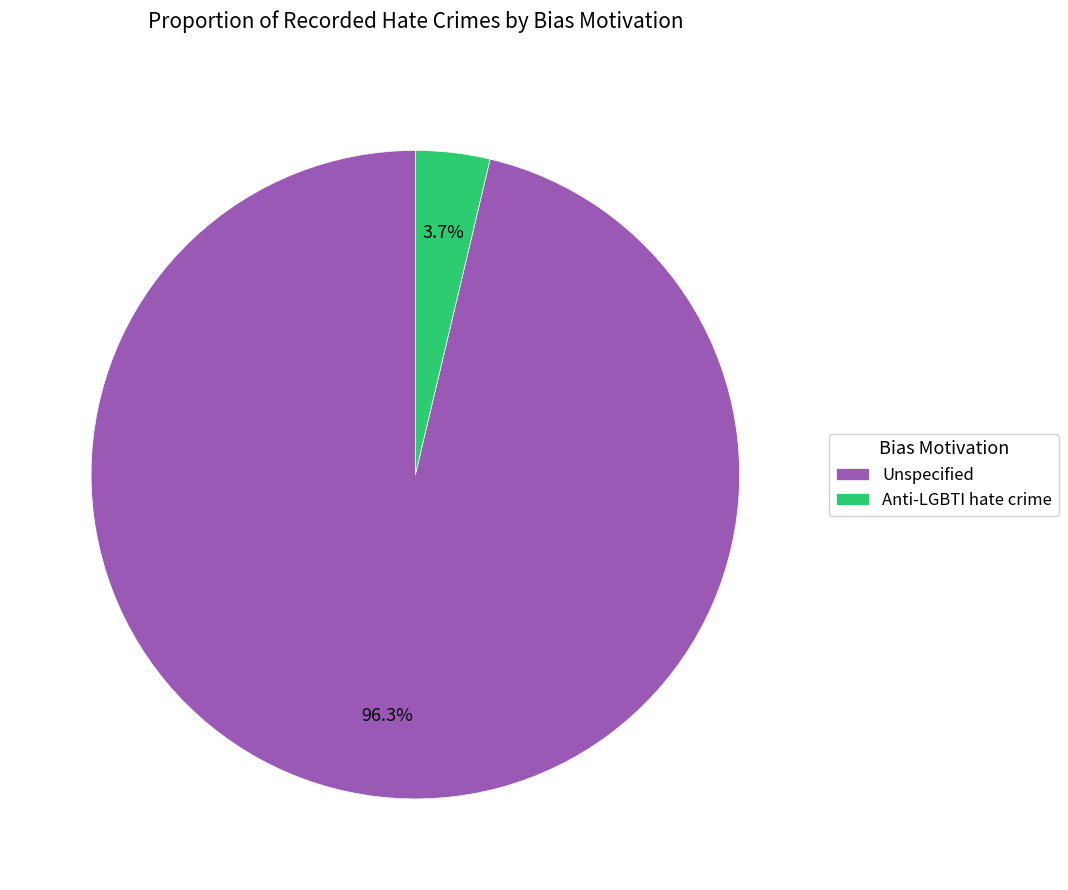

Is there a majority slice in this chart?

Yes